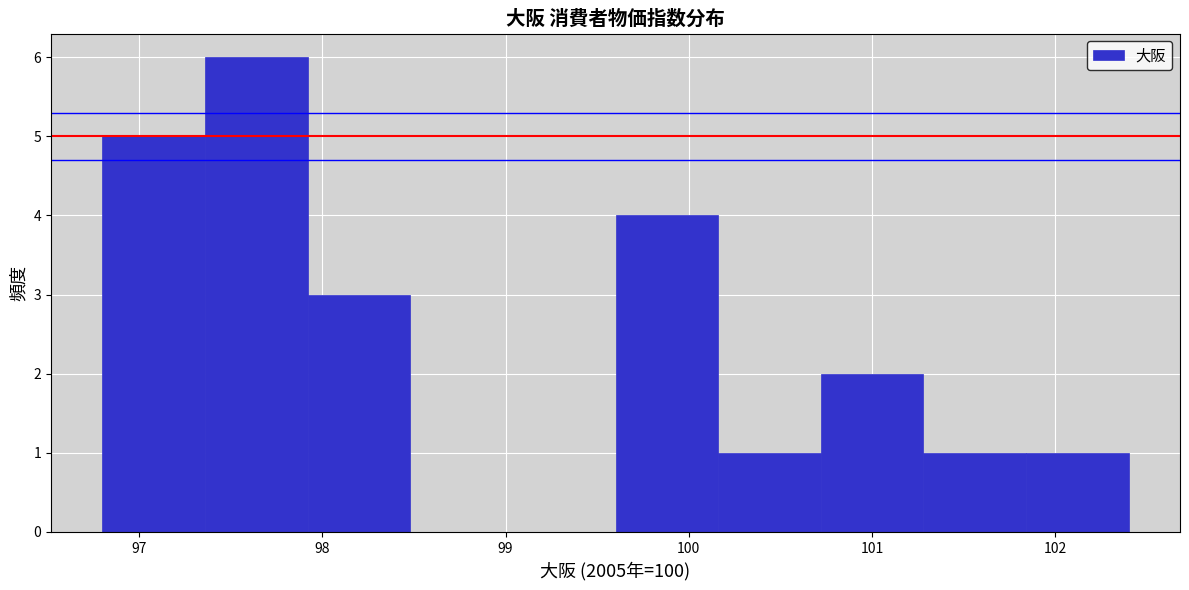

Reading left to right, transcribe this chart: for each bar, give the range it covers on the x-axis and its height. Neither the bar edges nor the heights are printed on the chart, so give them approximately, as read against the axes.

96.80 to 97.36: 5
97.36 to 97.92: 6
97.92 to 98.48: 3
98.48 to 99.04: 0
99.04 to 99.60: 0
99.60 to 100.16: 4
100.16 to 100.72: 1
100.72 to 101.28: 2
101.28 to 101.84: 1
101.84 to 102.40: 1